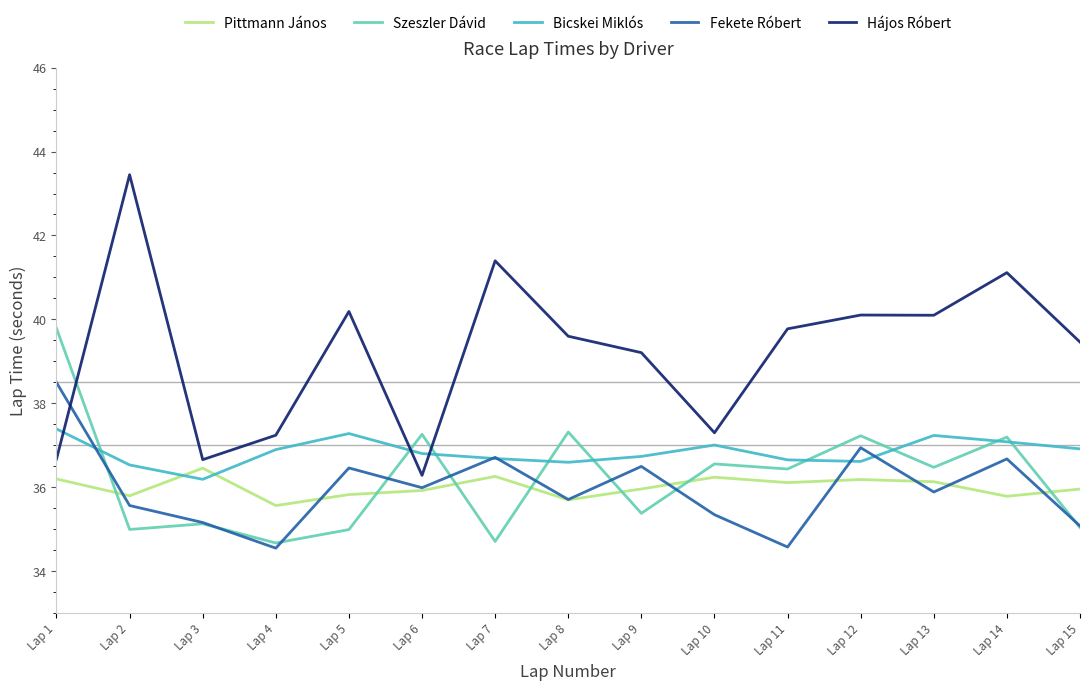

What is the minimum value shown in the chart?

34.5